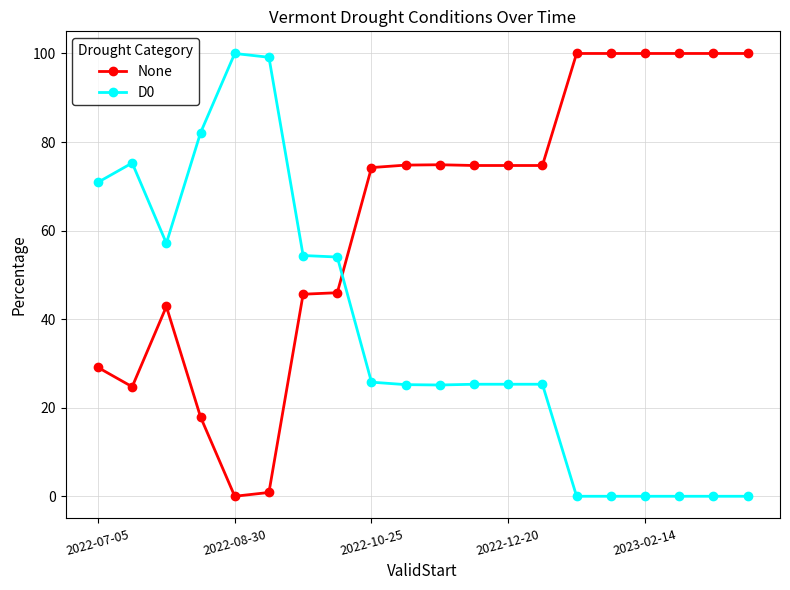

List the series in order of their overall mean, highest first.

None, D0